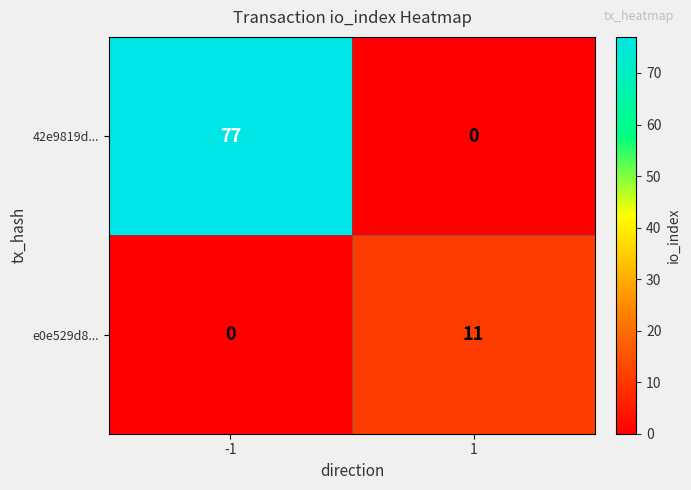

Reading left to right, transcribe all the data shown in this chart.

42e9819d...: -1=77	1=0
e0e529d8...: -1=0	1=11